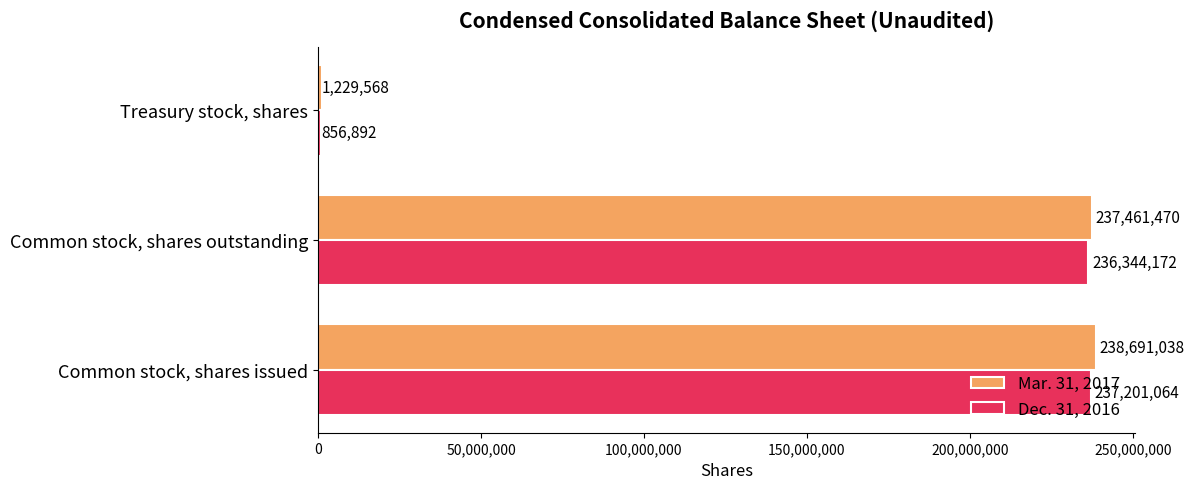

What is the average value of the Dec. 31, 2016 series?

158134043